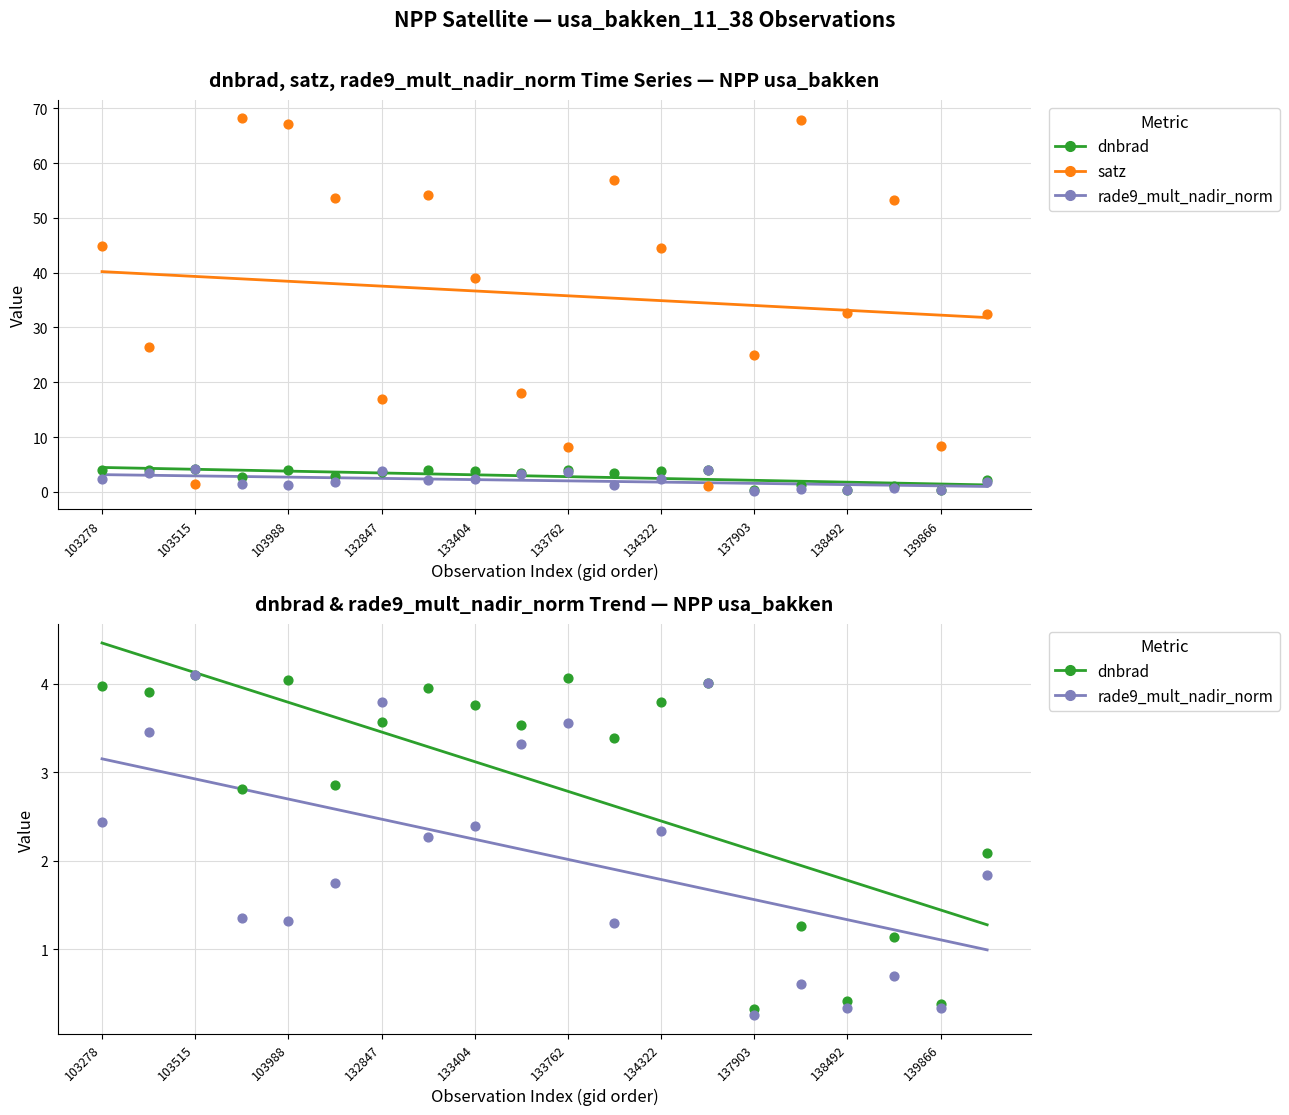

What are all the series names shown in the legend?

dnbrad, satz, rade9_mult_nadir_norm